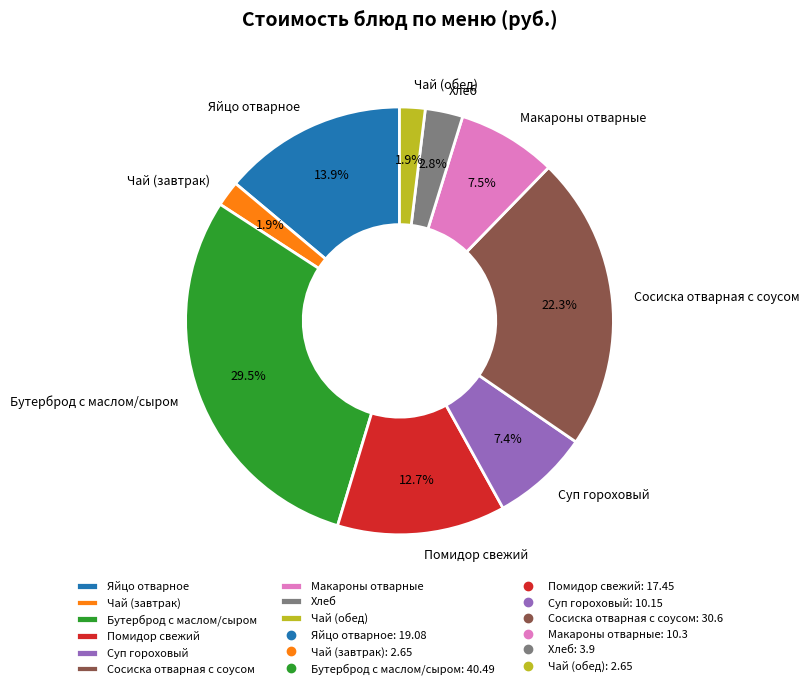

The Чай (обед) slice represents 2% of the pie. True or false?

True